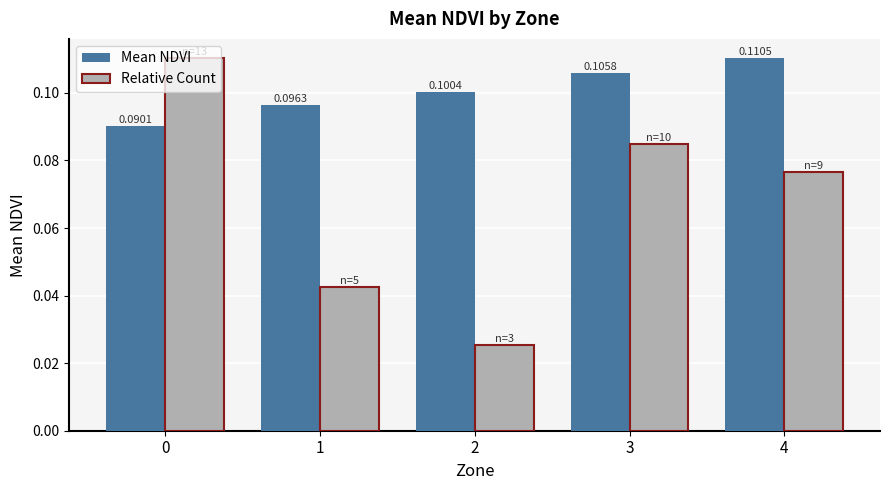

Which series has the widest spread of values?

Relative Count